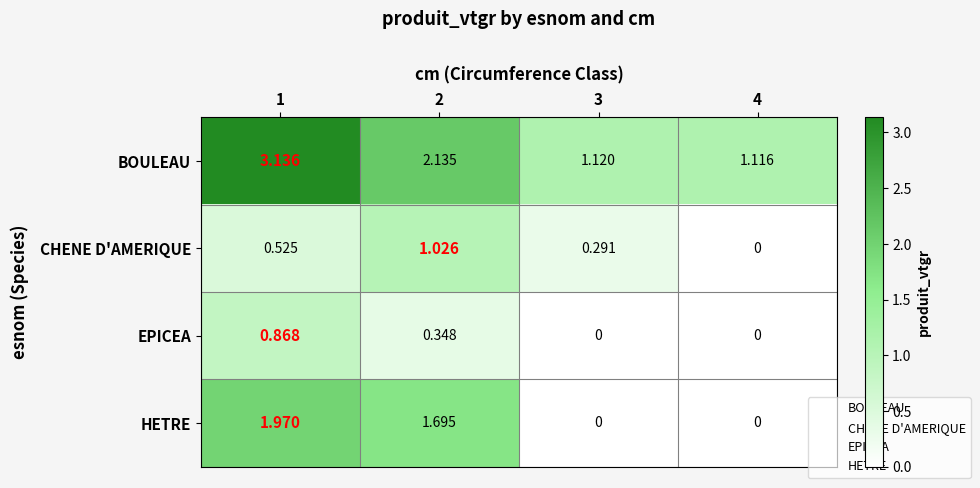

Which series has the widest spread of values?

BOULEAU